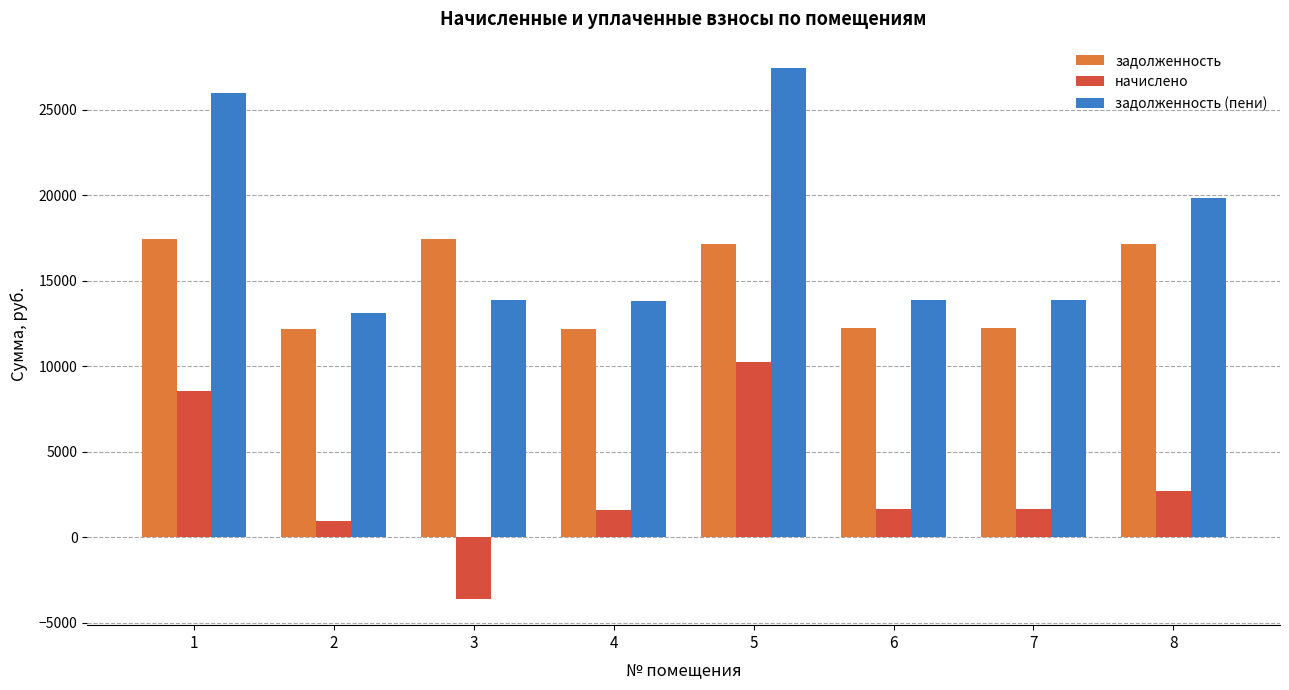

At which label is начислено closest to 3338?

8